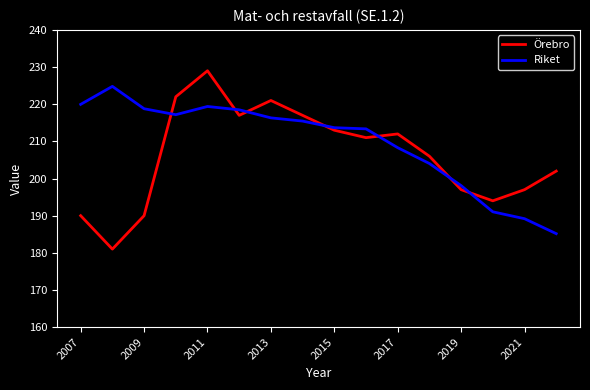

True or false: Riket has more than 1 points higher than both neighbors.

True